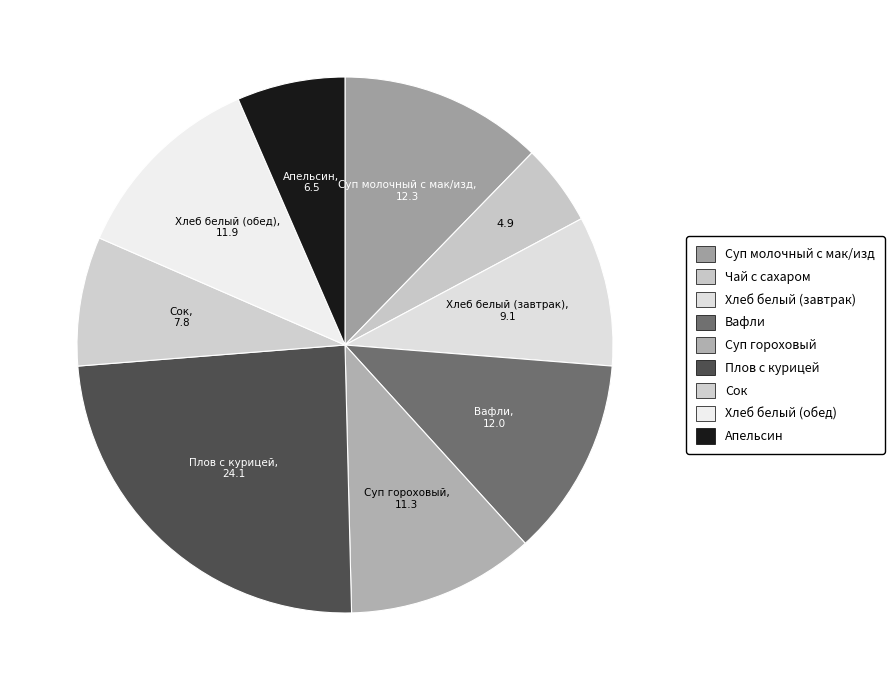

What percentage is the Чай с сахаром slice, to the nearest percent?

5%